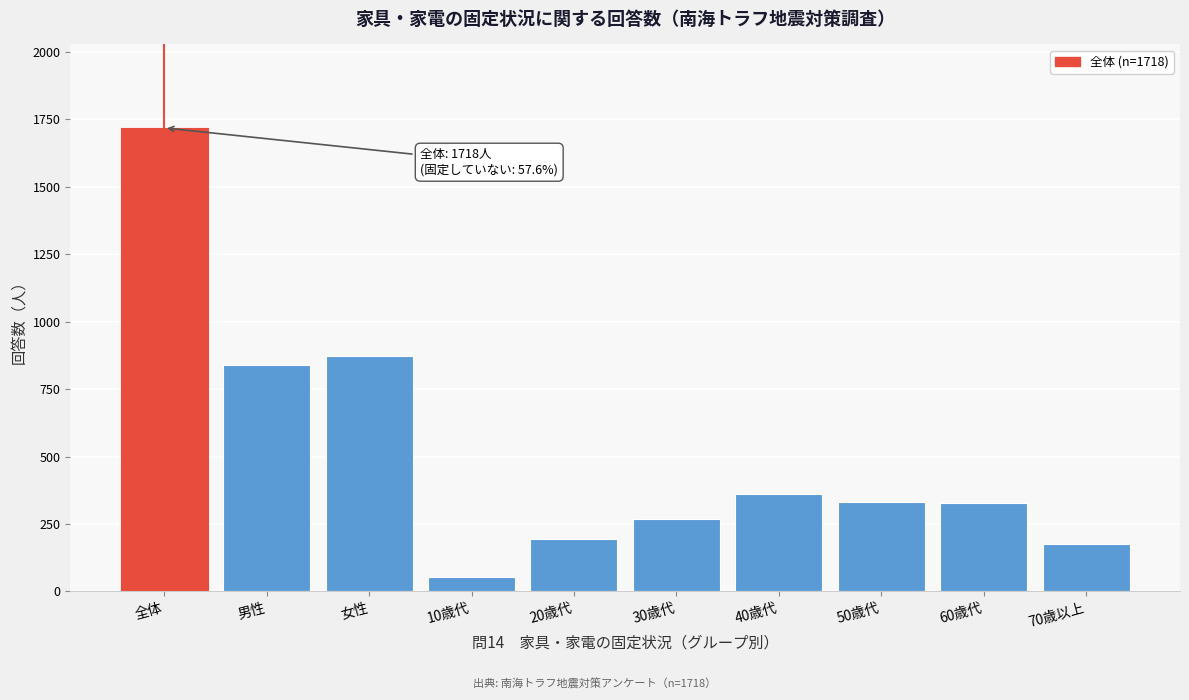

What is the sum of all values?

5145